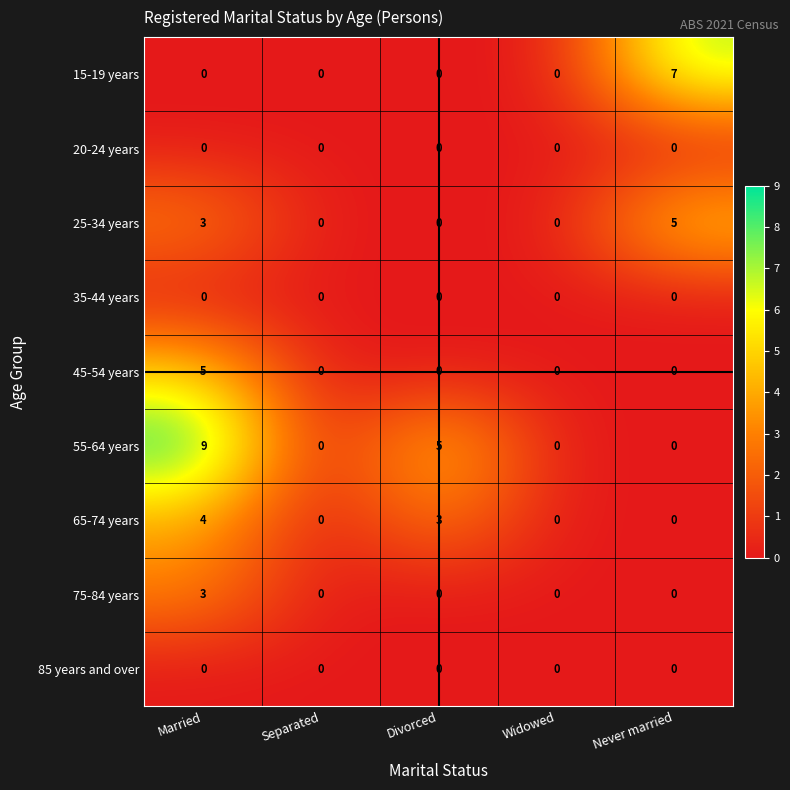

Which category has the highest value across all series?

Married